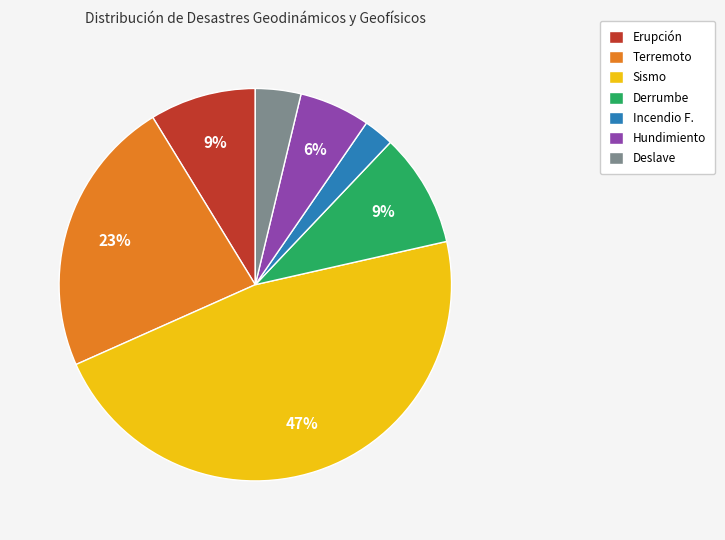

Which category has the biggest portion of the pie?

Sismo